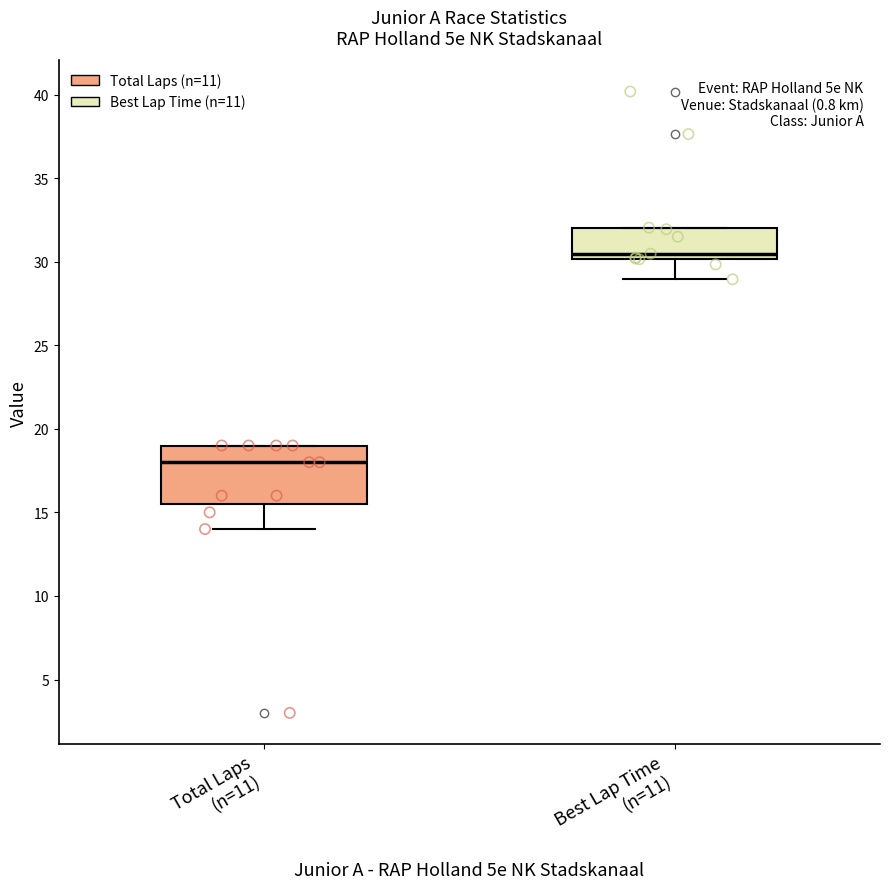

Where does the lower whisker of the box for Best Lap Time (n=11) end on the y-axis? The values are not printed on the chart, so give them approximately, as read against the axis.

29.0